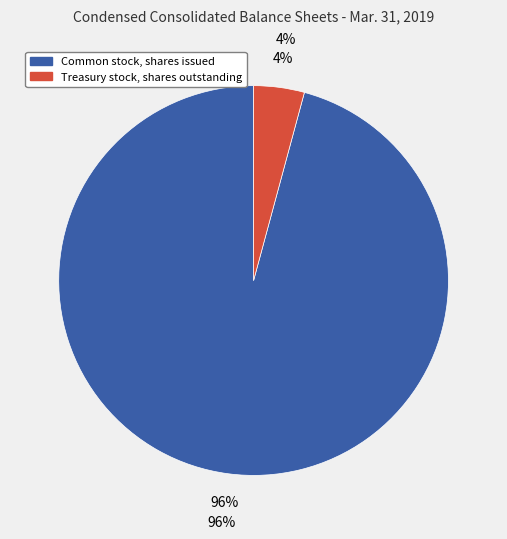

What is the largest slice in the pie chart?

Common stock, shares issued